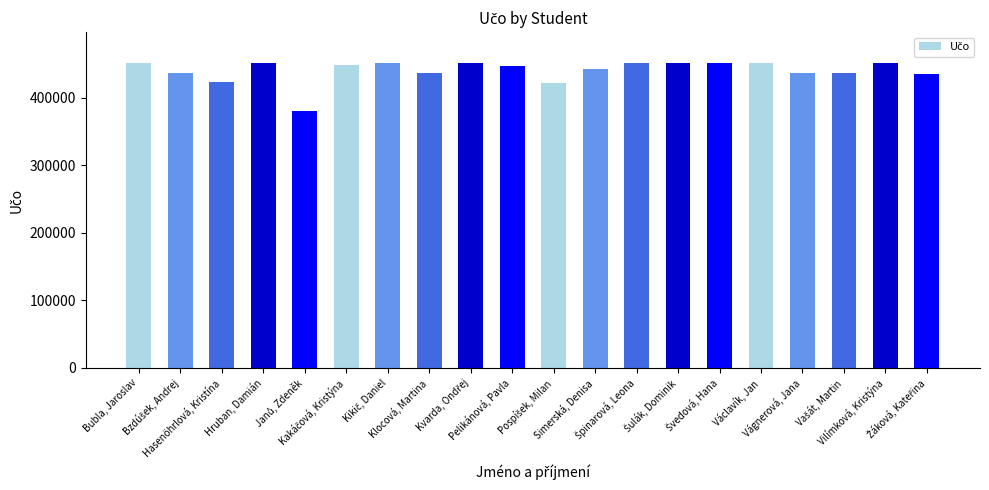

What is the maximum value shown in the chart?

451864